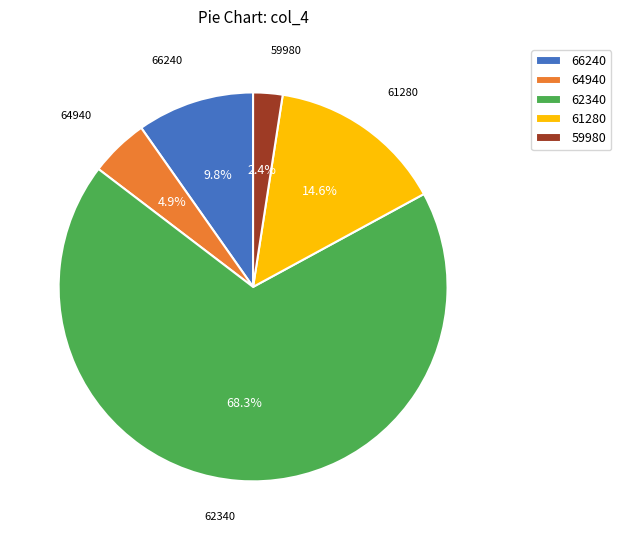

What percentage is the 66240 slice, to the nearest percent?

10%